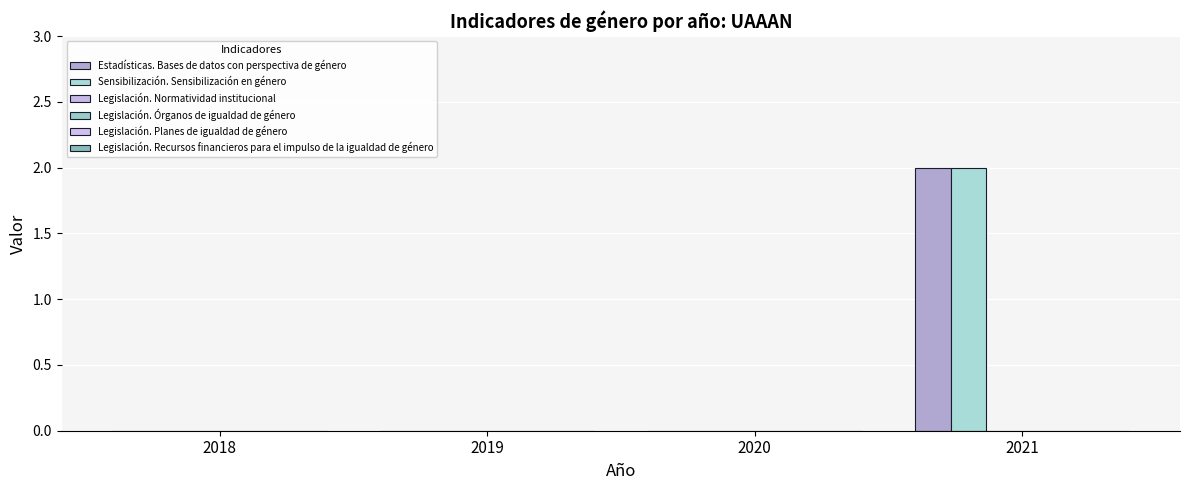

Which category has the highest value across all series?

2021